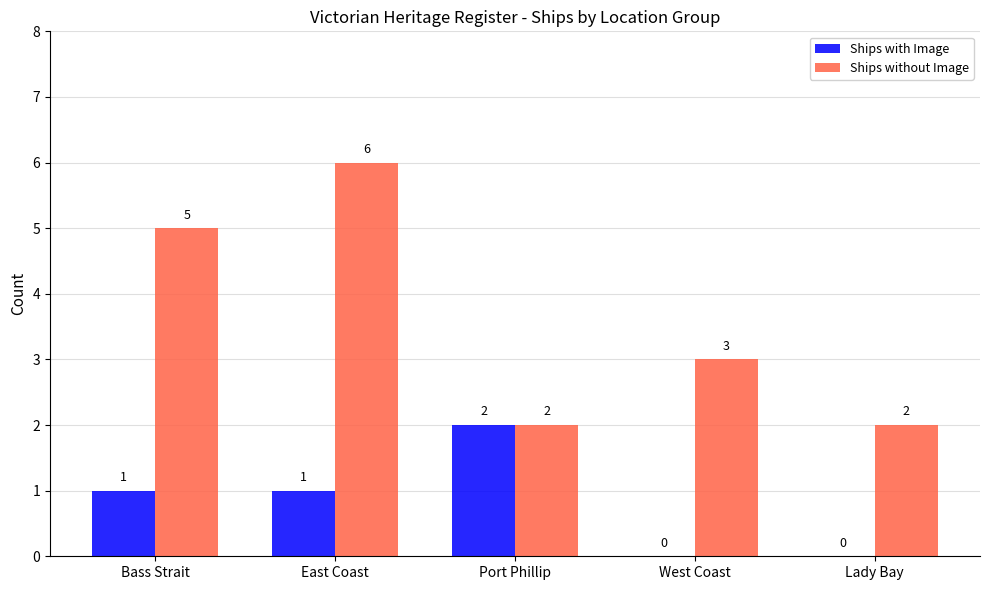

How many series are shown in this chart?

2